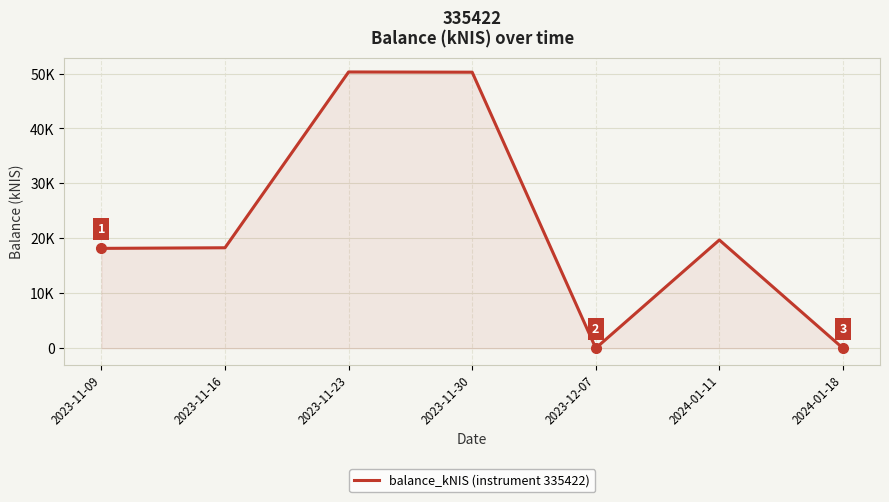

Does the chart have visible grid lines?

Yes